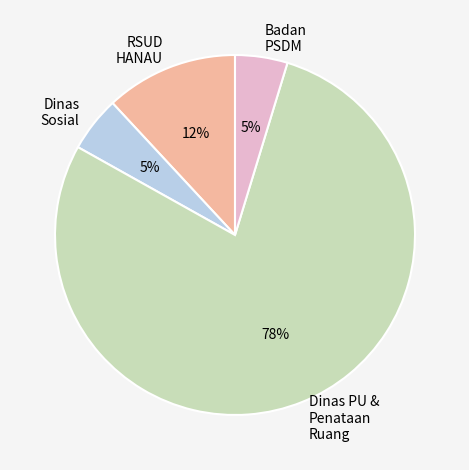

How many slices are in this pie chart?

4